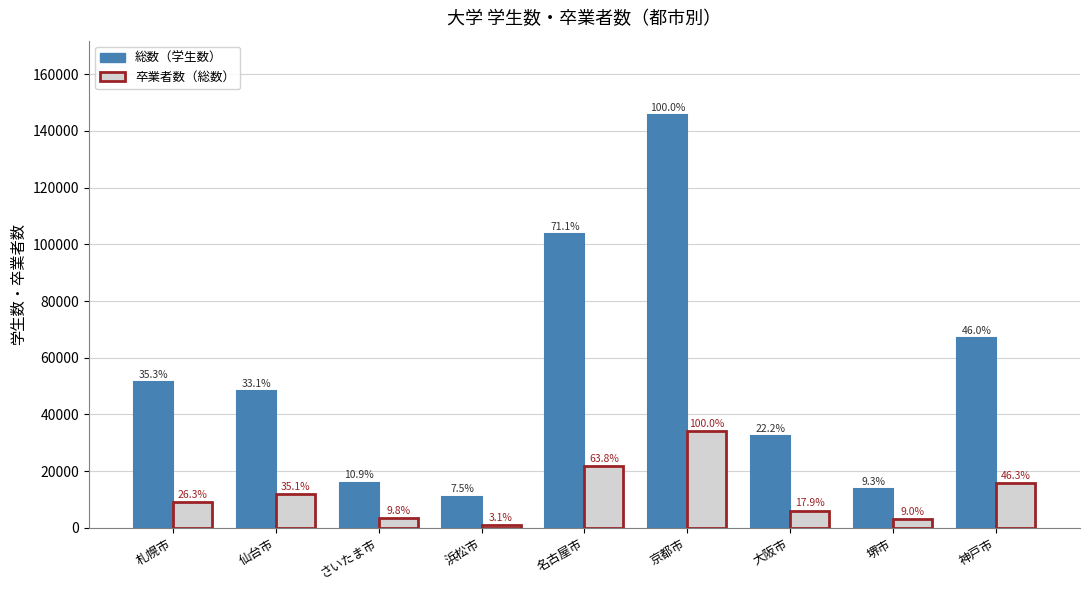

What are all the series names shown in the legend?

総数（学生数）, 卒業者数（総数）